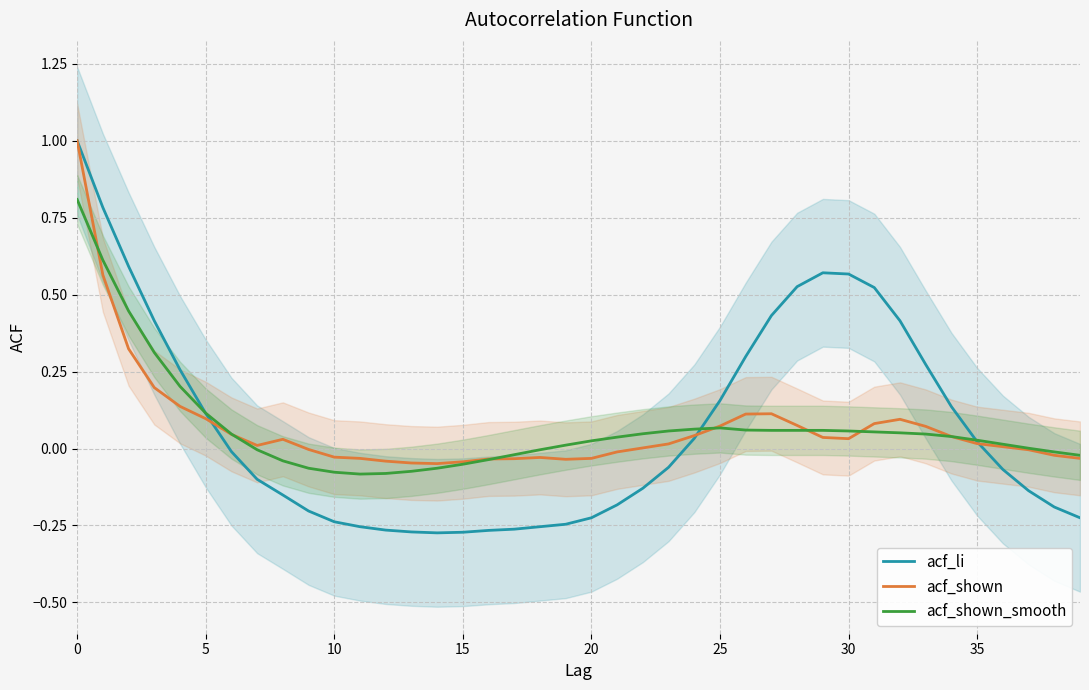

Between 12 and 20, which is larger?

20